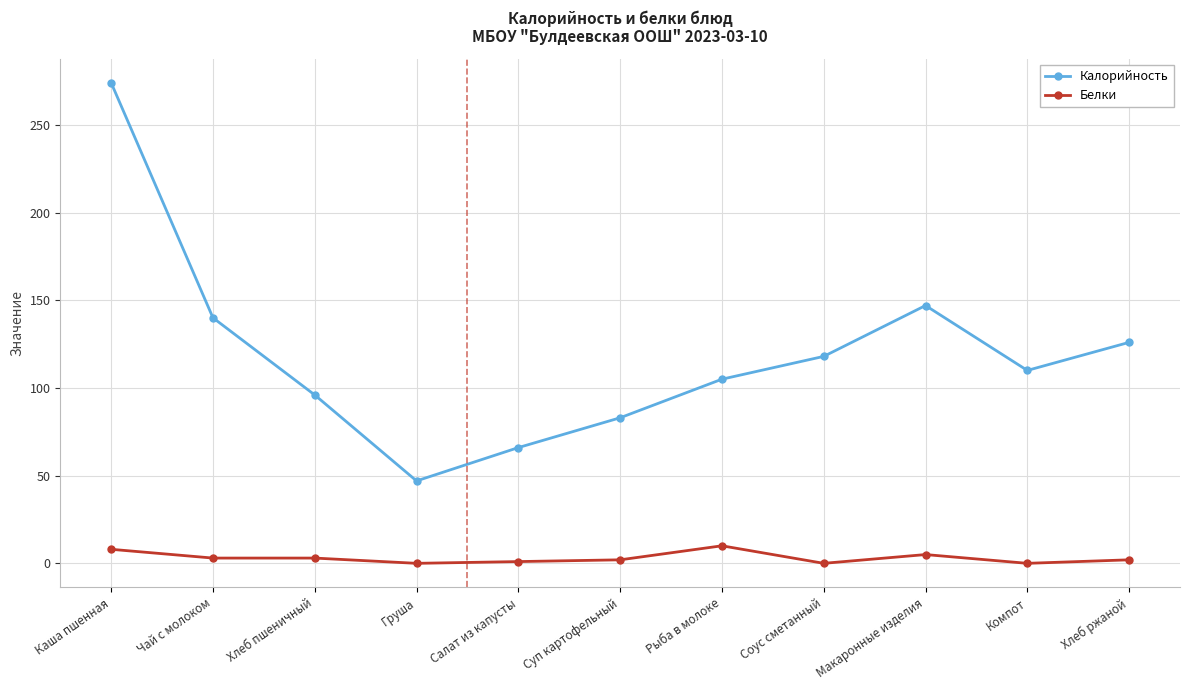

Count the number of categories in the chart.

11